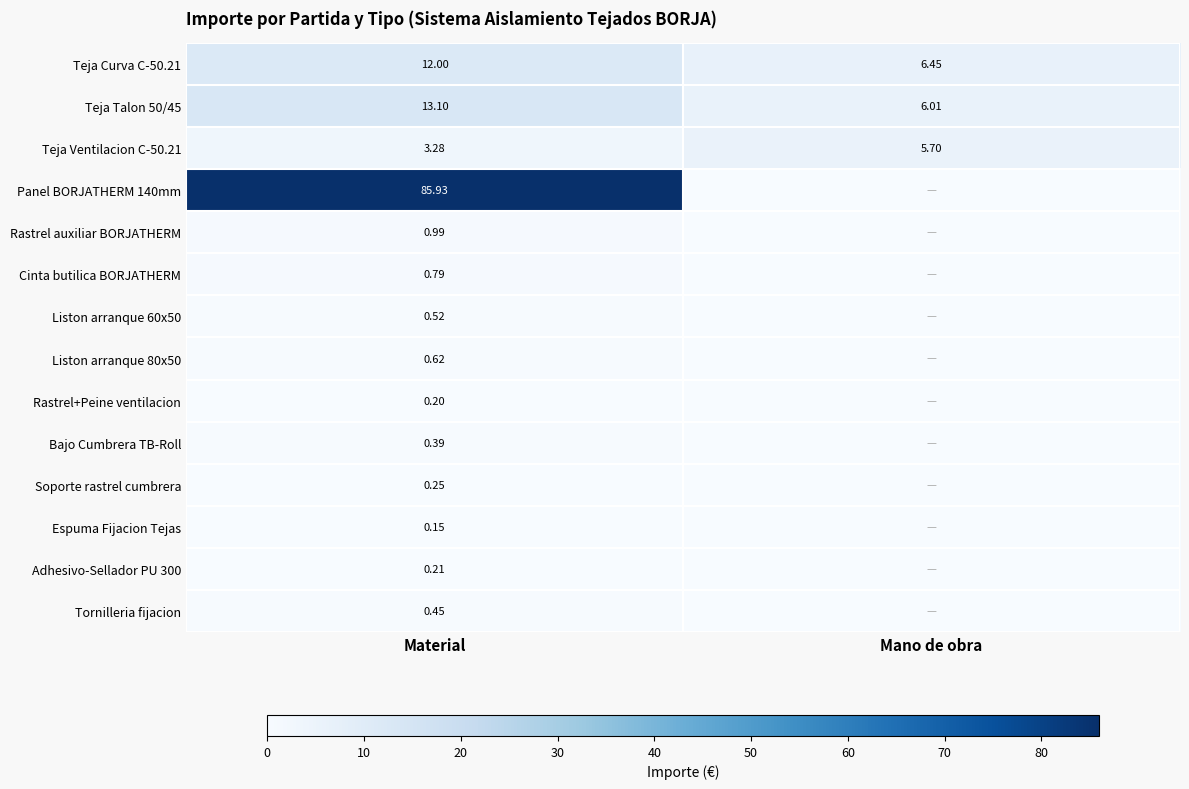

Is the value of Rastrel+Peine ventilacion at Material greater than the value of Teja Curva C-50.21 at Material?

No